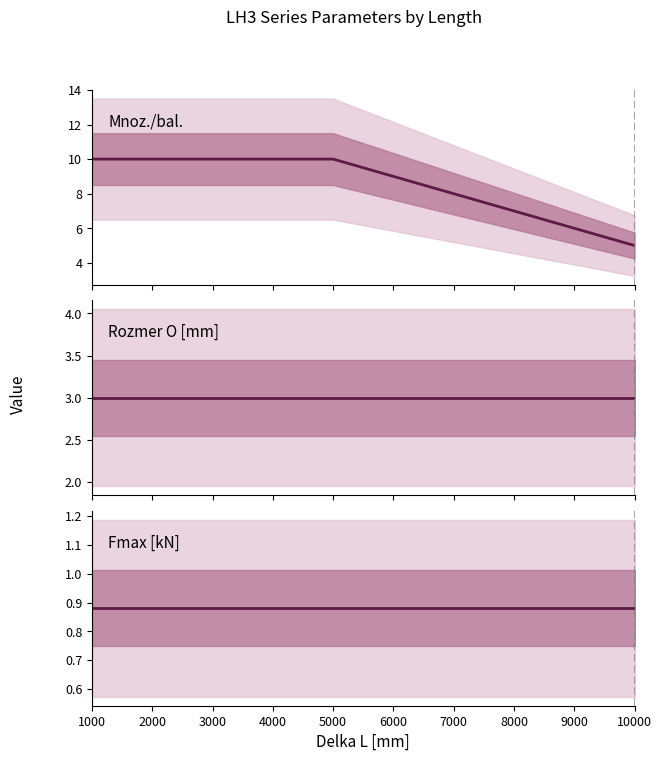

Reading left to right, transcribe all the data shown in this chart.

Mnoz./bal.: 10.0	10.0	10.0	10.0	5.0
Rozmer O [mm]: 3.0	3.0	3.0	3.0	3.0
Fmax [kN]: 0.9	0.9	0.9	0.9	0.9